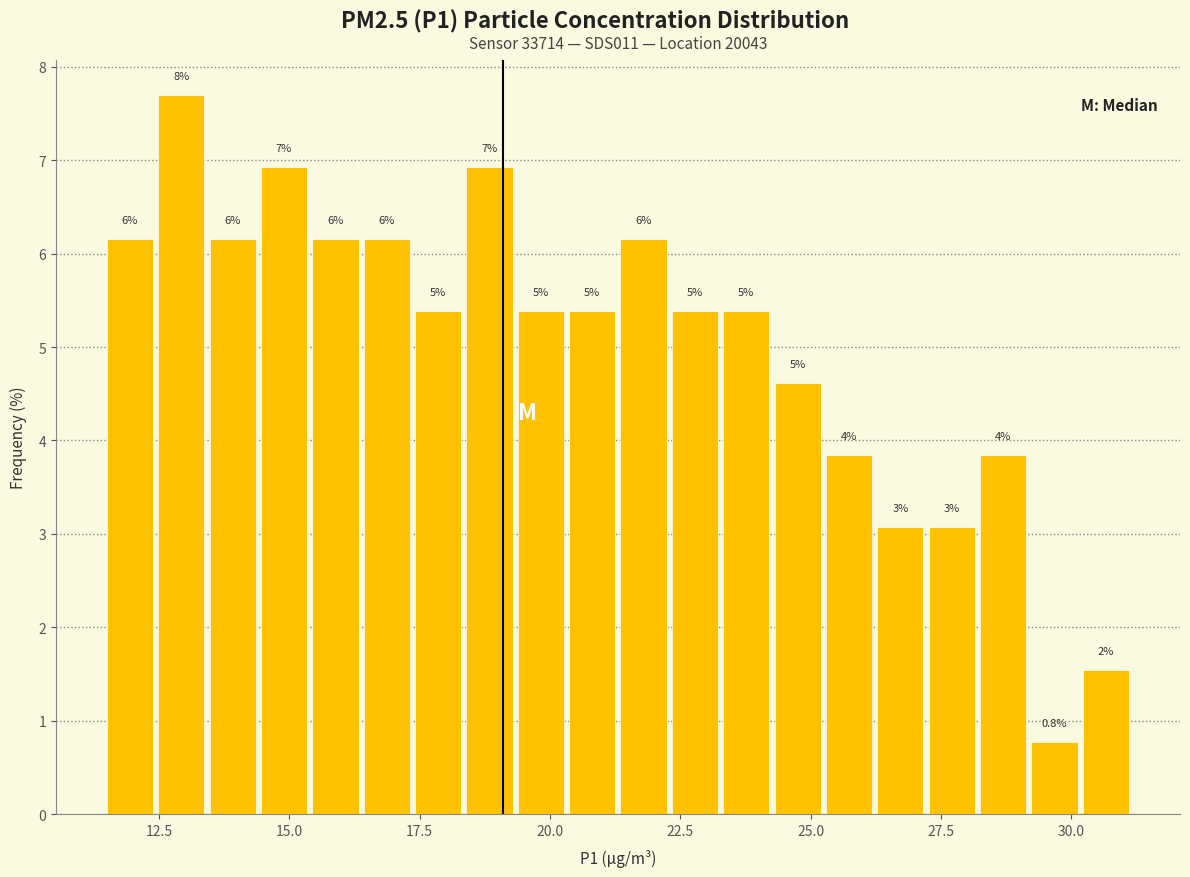

Around what value on the x-axis is the tallest bar? Give the approximate position of its centre, as read against the axis.

13.0